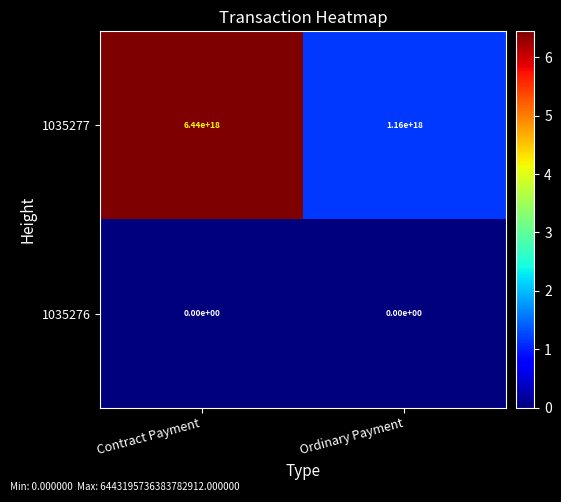

Rank the series at Ordinary Payment from lowest to highest value.

1035276, 1035277